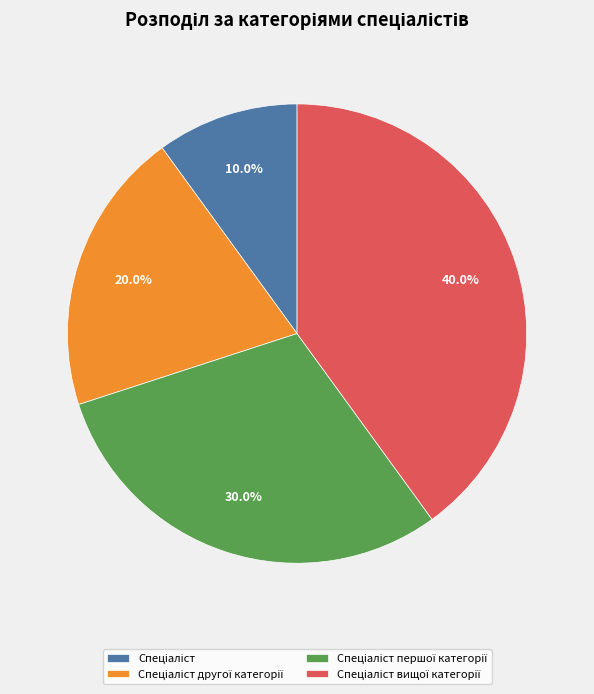

Is there any slice that represents more than half of the pie?

No